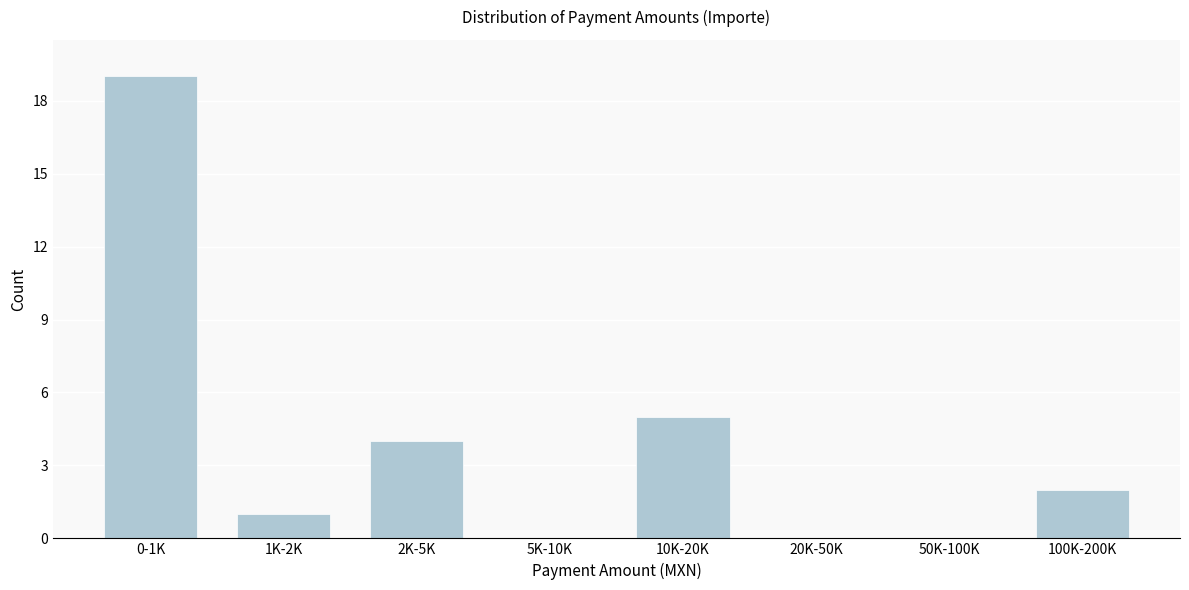

Reading right to left, list all the values displayed in this chart.

100K-200K=2	50K-100K=0	20K-50K=0	10K-20K=5	5K-10K=0	2K-5K=4	1K-2K=1	0-1K=19